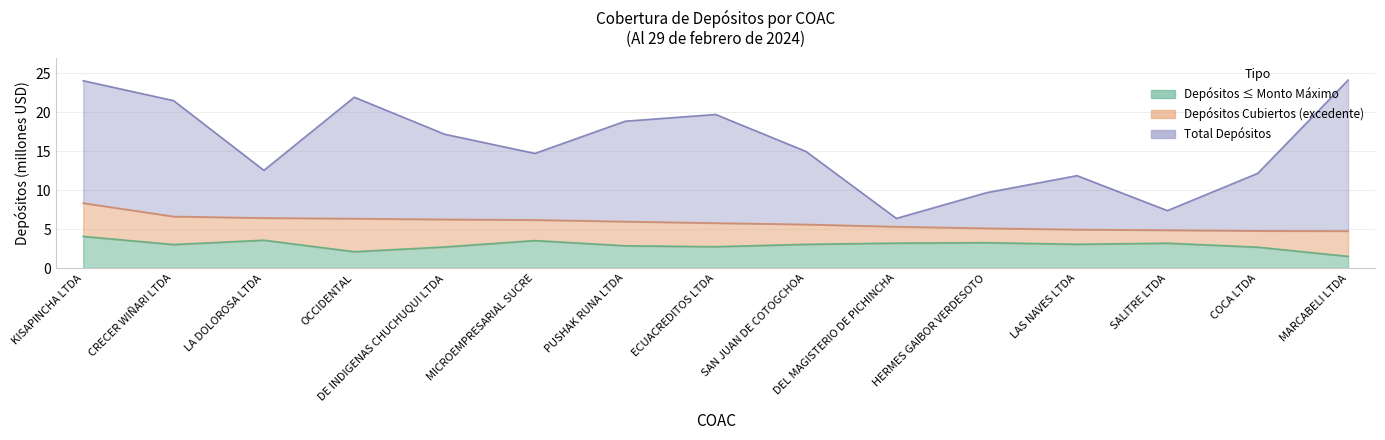

Rank the series by their maximum value, from lowest to highest.

Depositos Menores, Depositos Cubiertos, Total Depositos